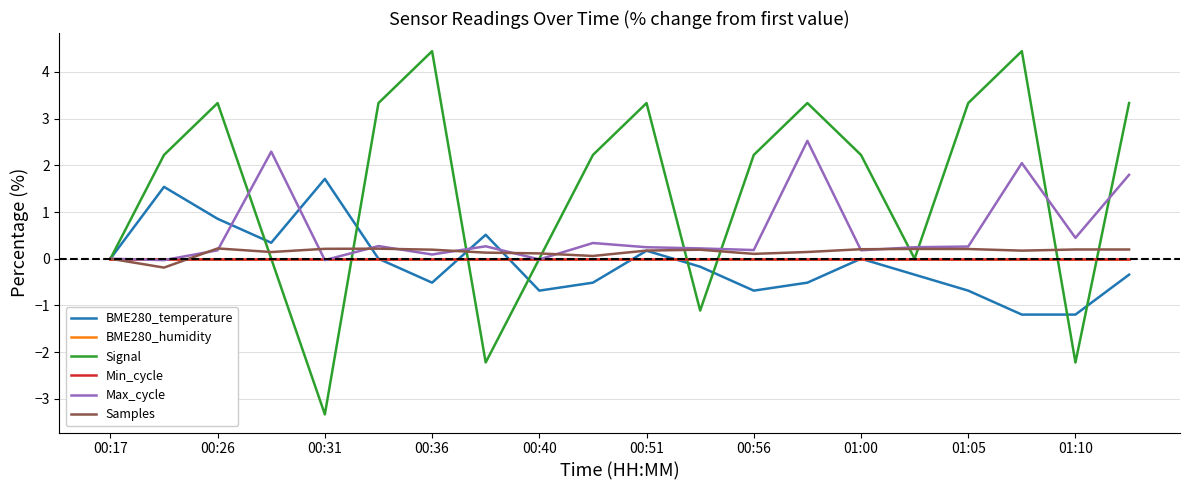

Does the chart display data point markers on the line(s)?

No